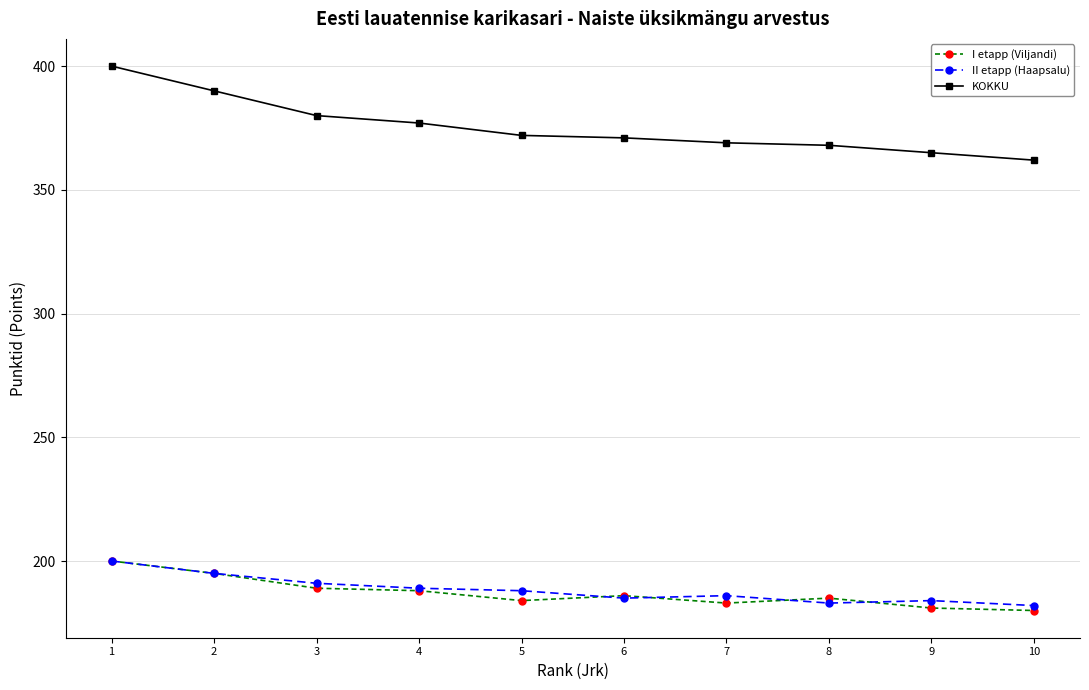

True or false: KOKKU has a value of 365 at 9.

True